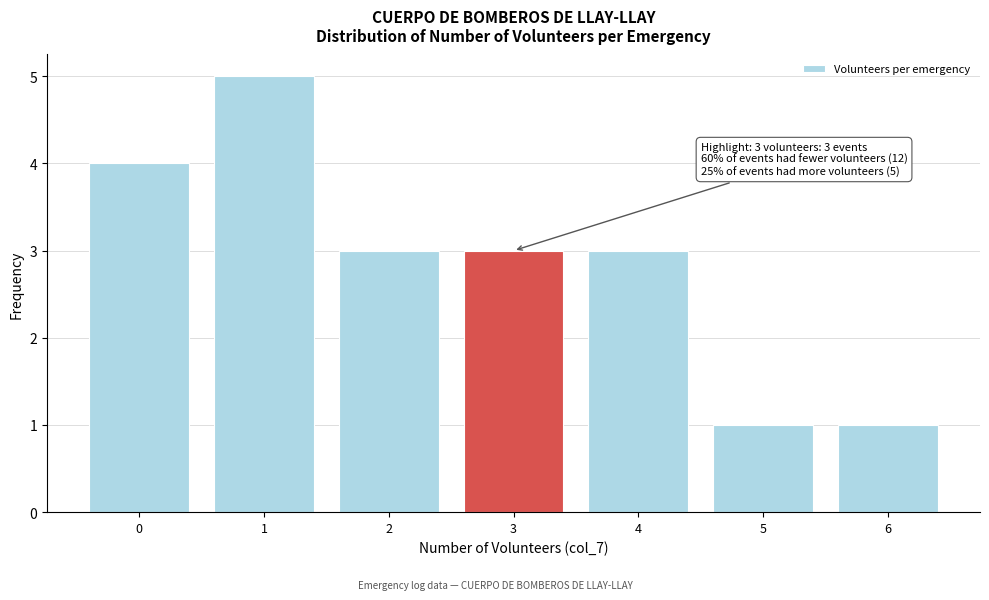

Reading left to right, extract all data points from this chart.

0=4	1=5	2=3	3=3	4=3	5=1	6=1